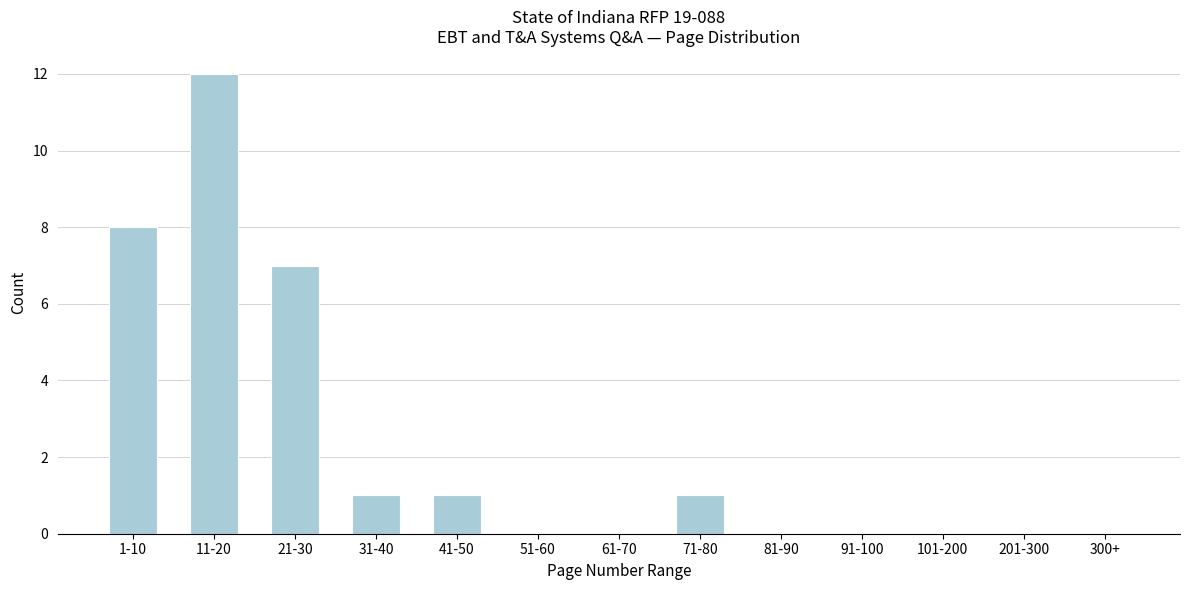

Reading right to left, transcribe all the data shown in this chart.

300+=0	201-300=0	101-200=0	91-100=0	81-90=0	71-80=1	61-70=0	51-60=0	41-50=1	31-40=1	21-30=7	11-20=12	1-10=8